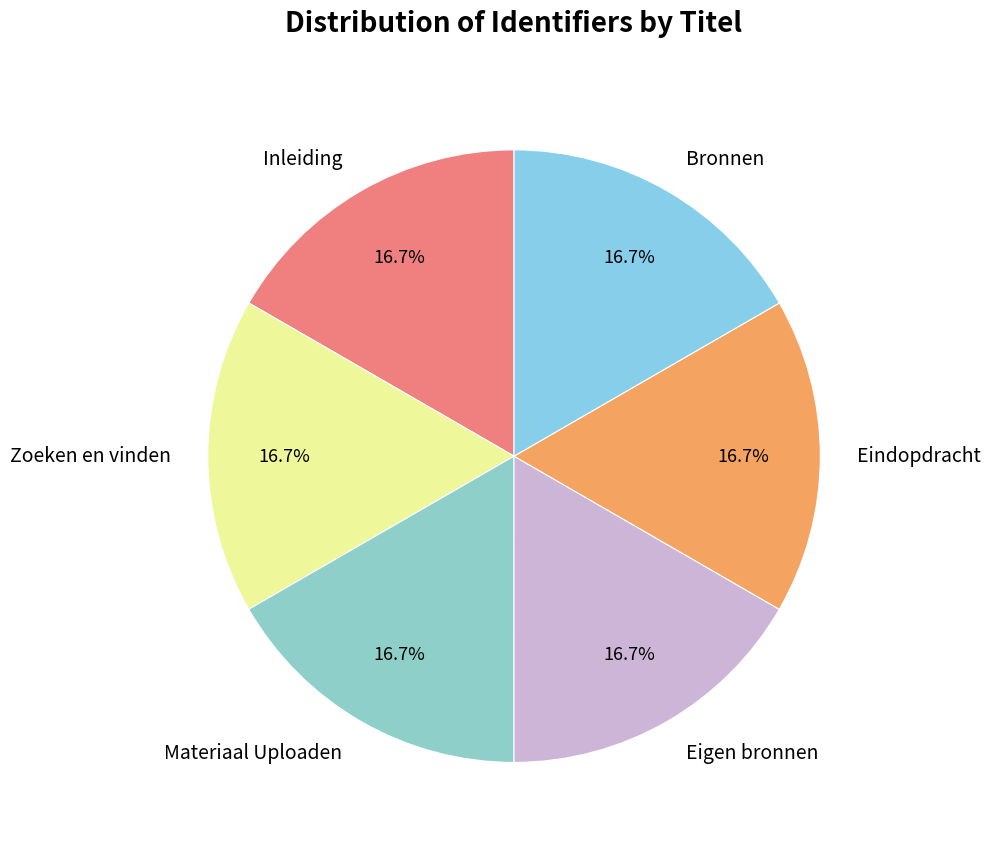

What is the ratio of the value at Eigen bronnen to the value at Bronnen?

1.0